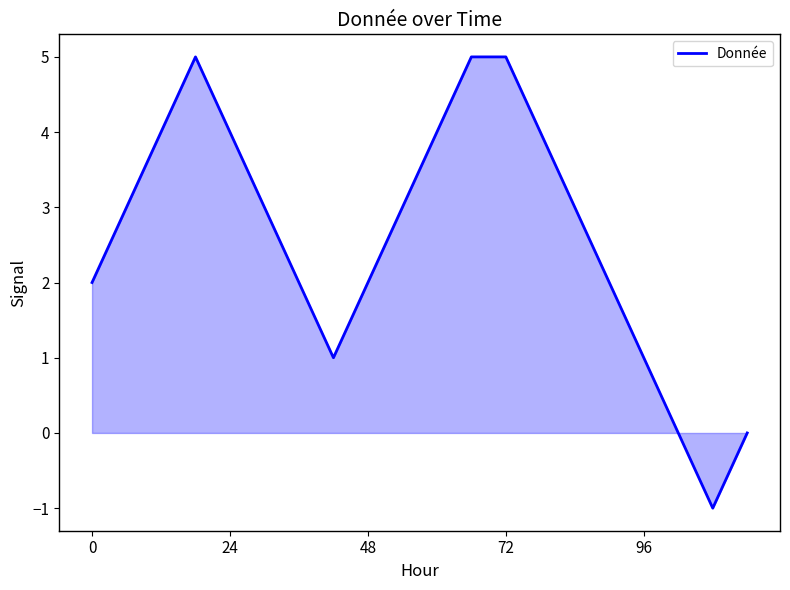

How many lines are shown in the chart?

1